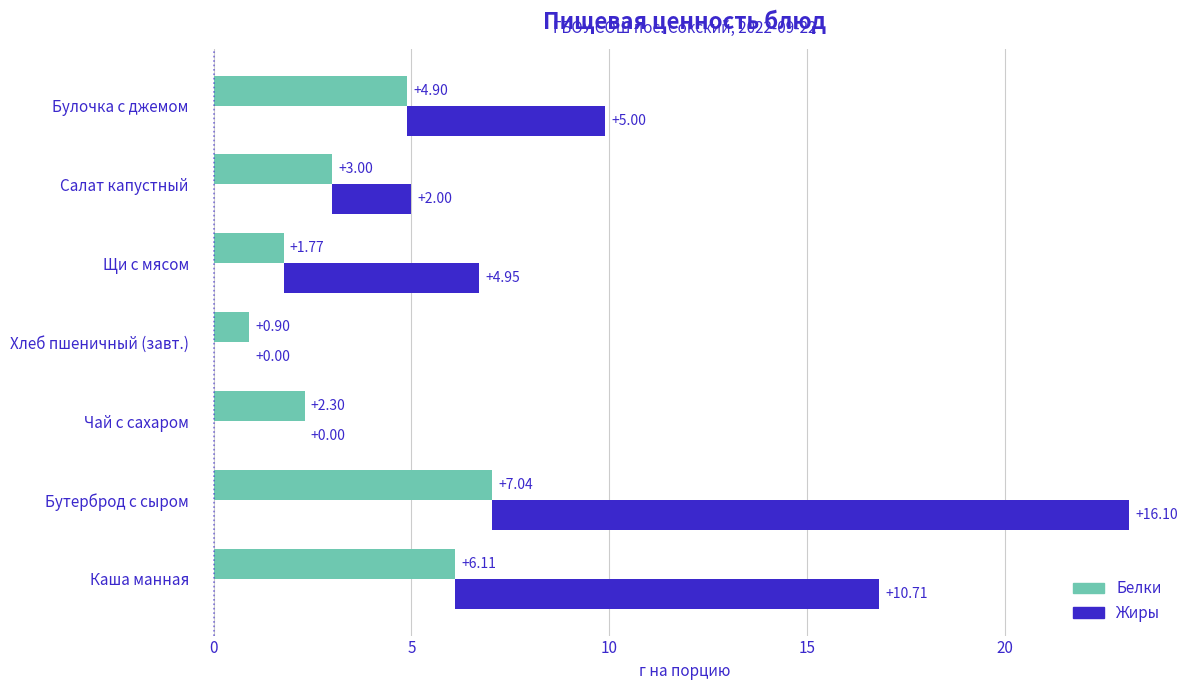

Which series has the widest spread of values?

Жиры